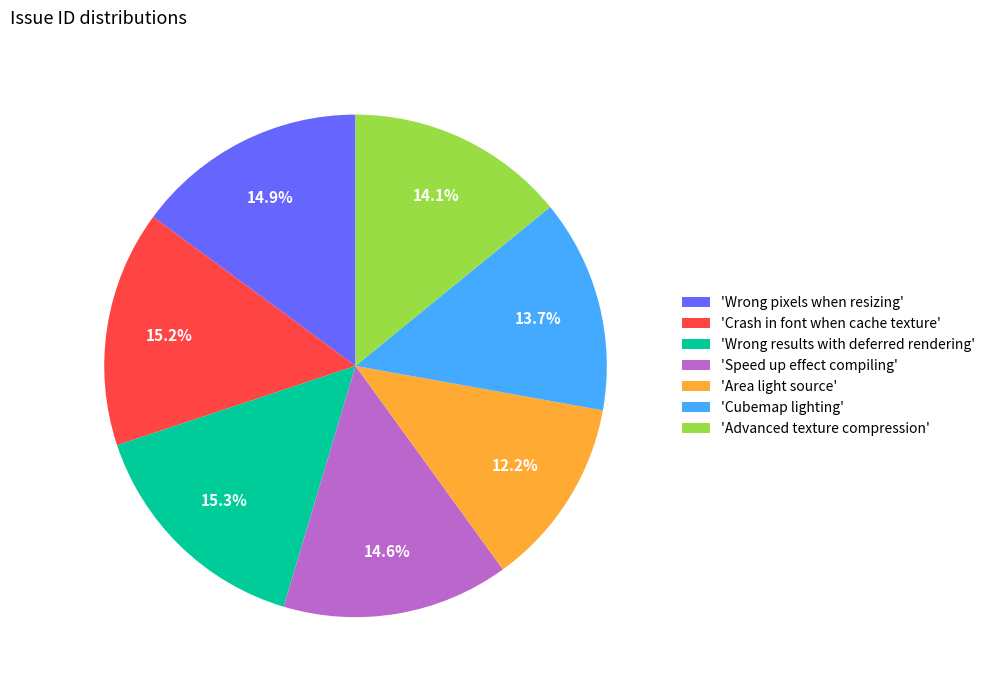

How many slices are in this pie chart?

7